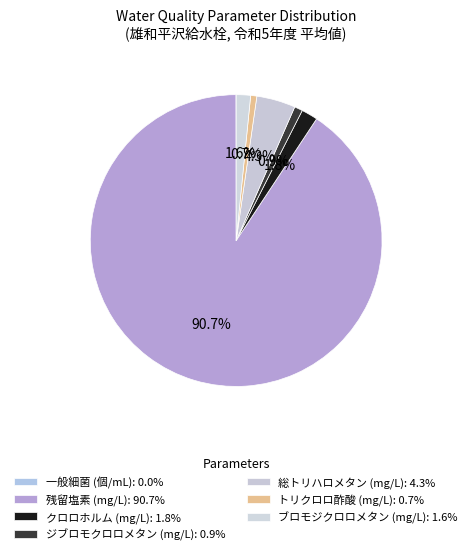

Which slice is the smallest?

一般細菌 (個/mL)